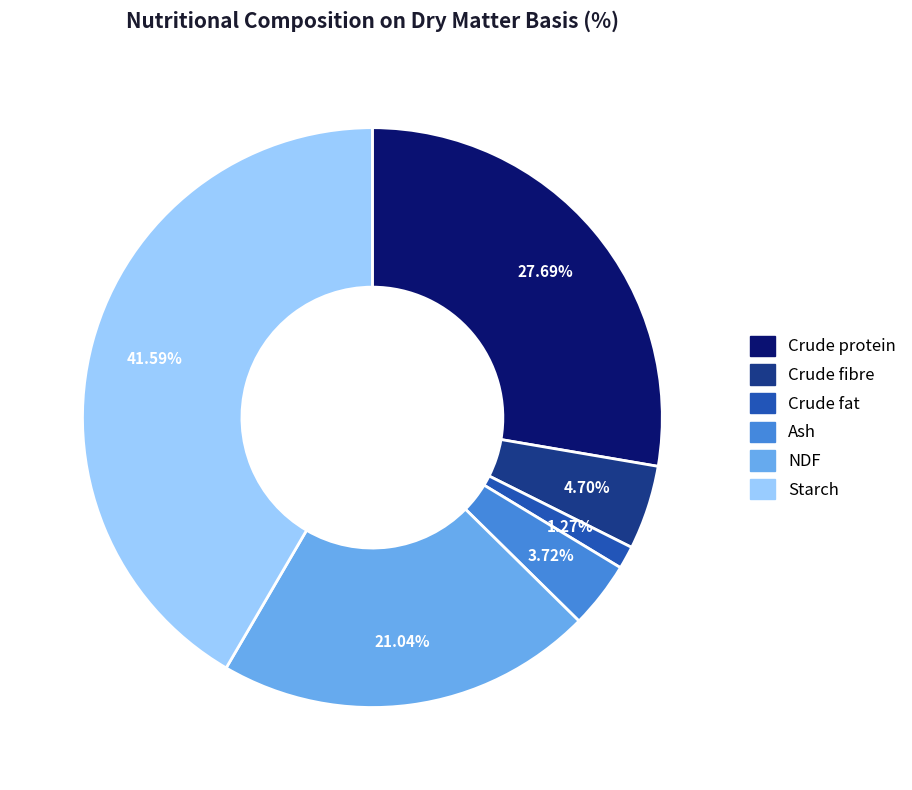

What is the ratio of the value at Crude fibre to the value at Crude fat?

3.7